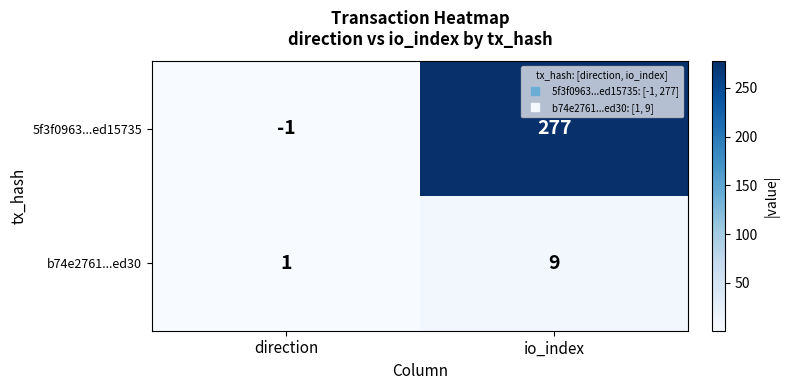

What is the smallest value displayed?

-1